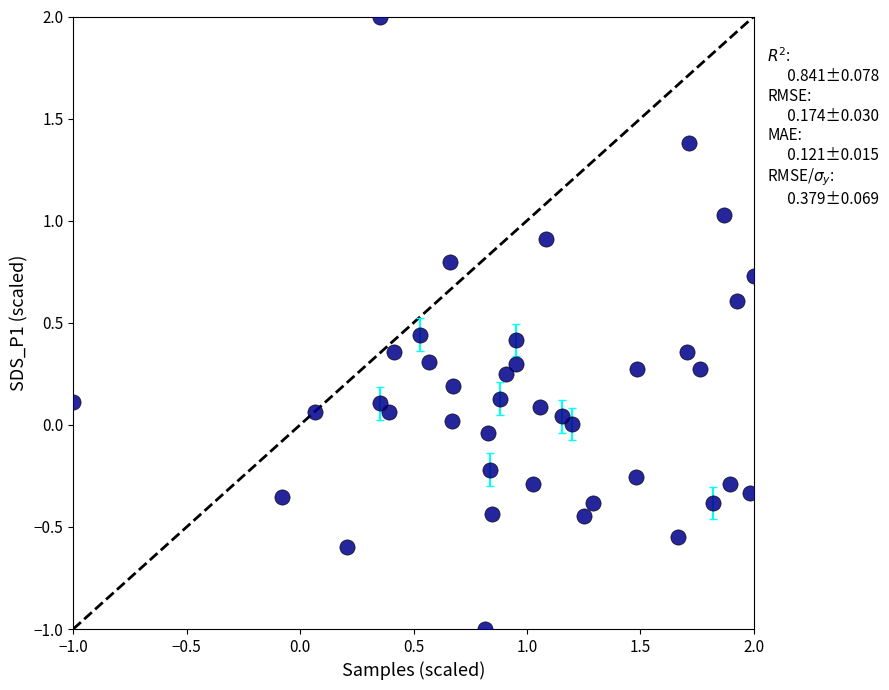

What is the range of Y values (max minus min)?

3.0